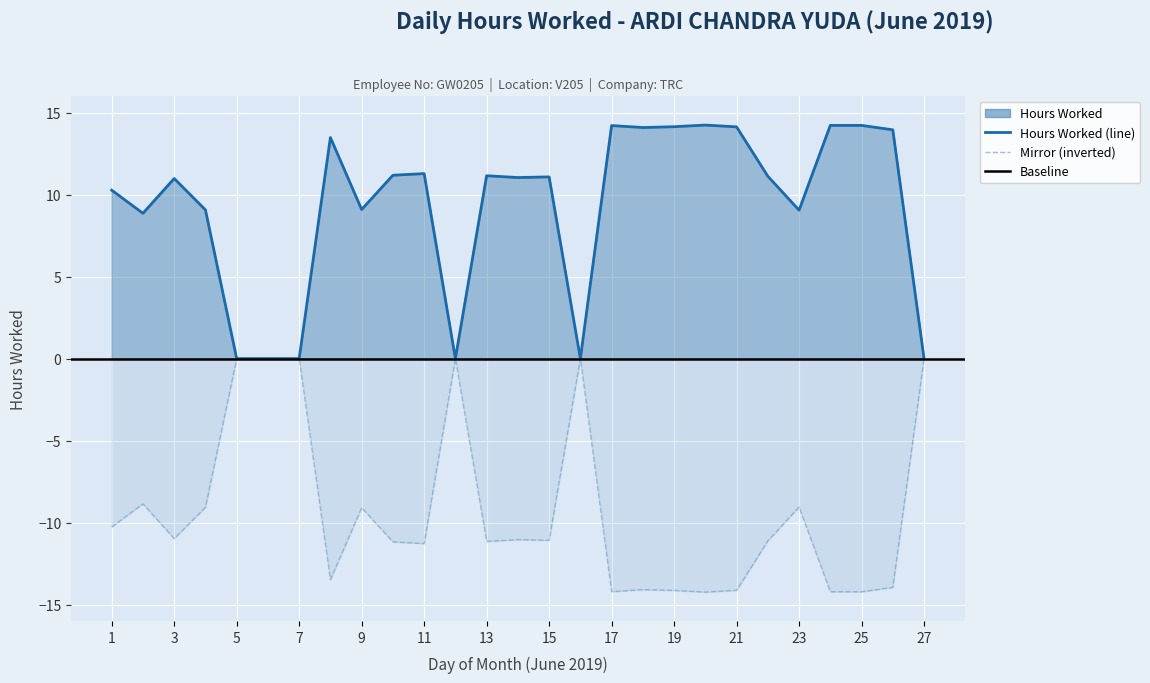

Reading right to left, list all the values displayed in this chart.

27=0.0	26=13.9	25=14.2	24=14.2	23=9.1	22=11.1	21=14.1	20=14.2	19=14.1	18=14.1	17=14.2	16=0.0	15=11.1	14=11.0	13=11.2	12=0.0	11=11.3	10=11.2	9=9.1	8=13.5	7=0.0	6=0.0	5=0.0	4=9.1	3=11.0	2=8.9	1=10.3